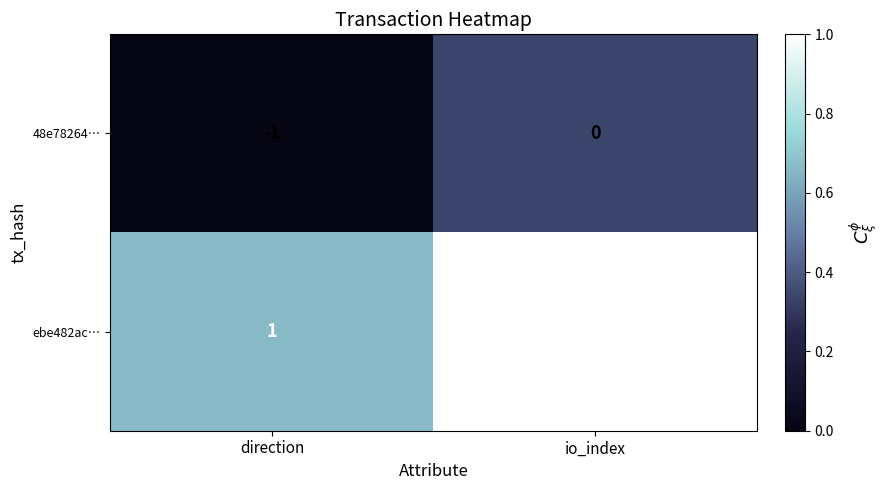

At which label is ebe482ac… closest to 1?

direction